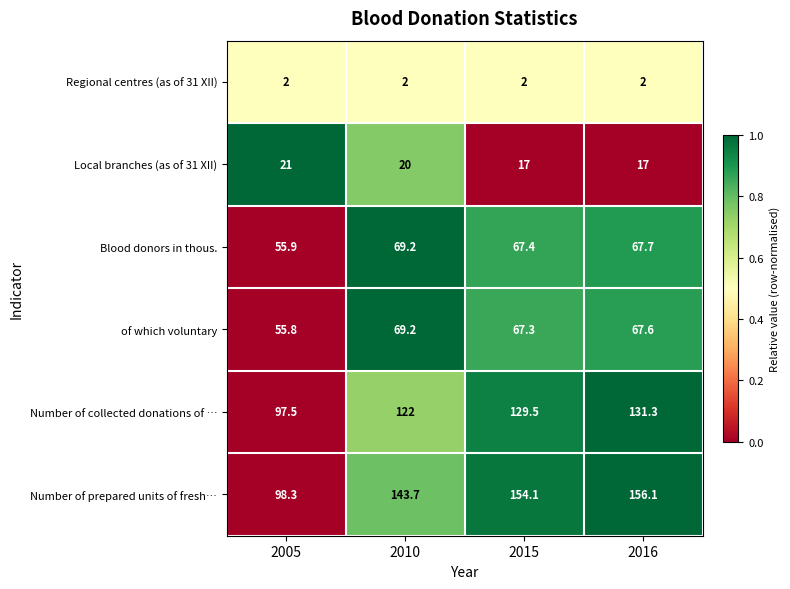

What is the smallest value displayed?

2.0